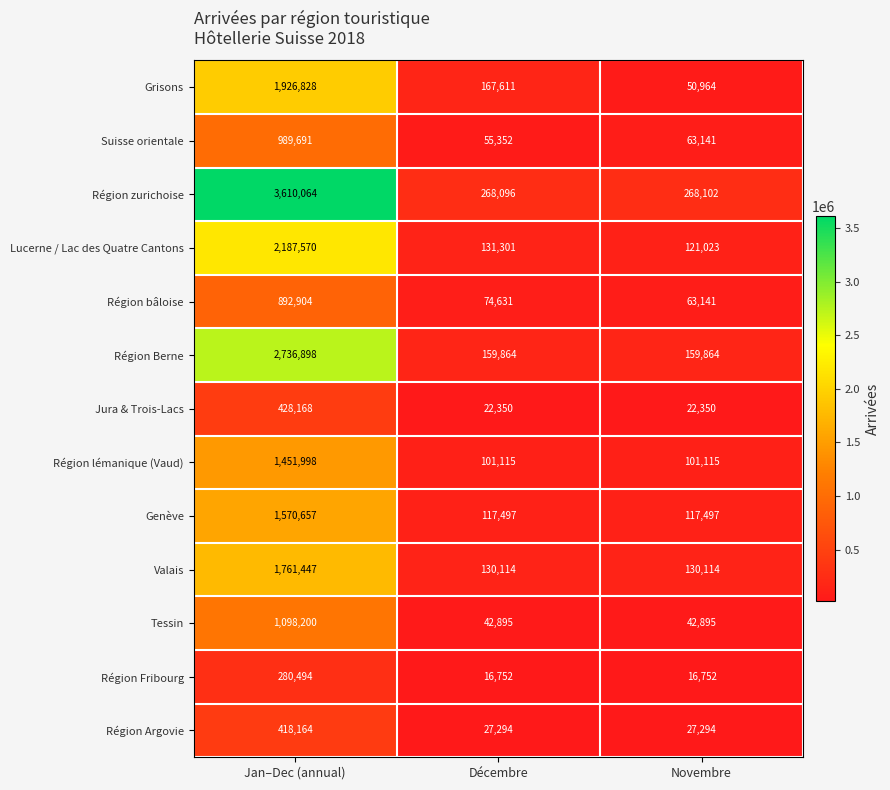

Which series has the largest range (max minus min)?

Région zurichoise